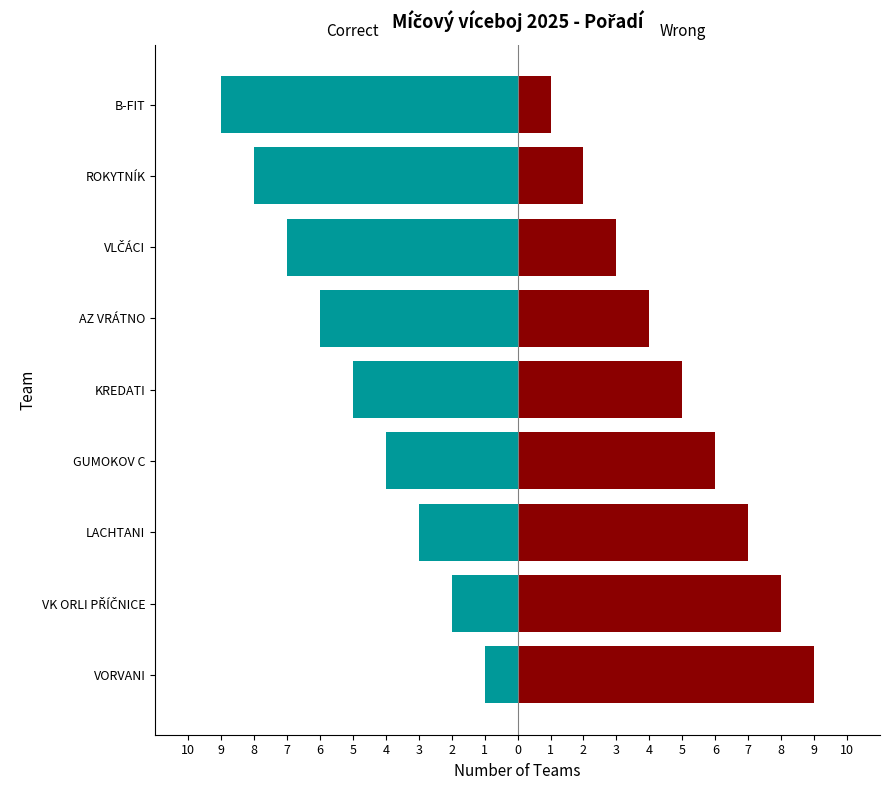

What are all the series names shown in the legend?

Correct, Wrong